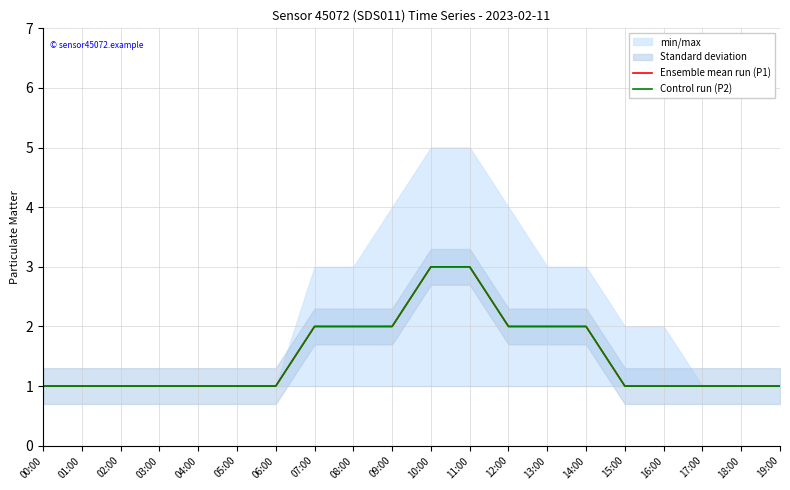

How many data points in Ensemble mean run (P1) are above 1?

8